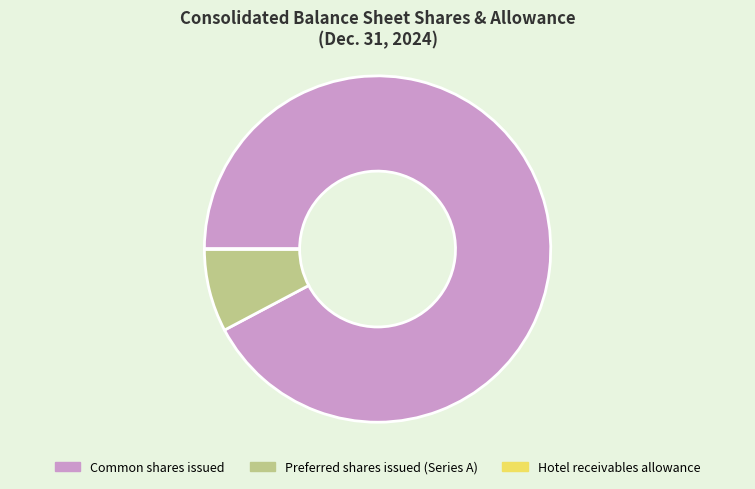

Is it true that Common shares issued is 99% of the pie?

False